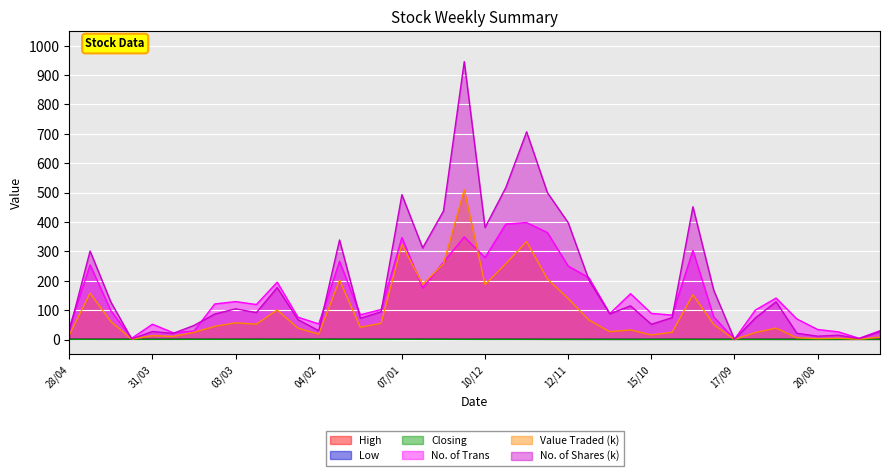

How many lines are shown in the chart?

6